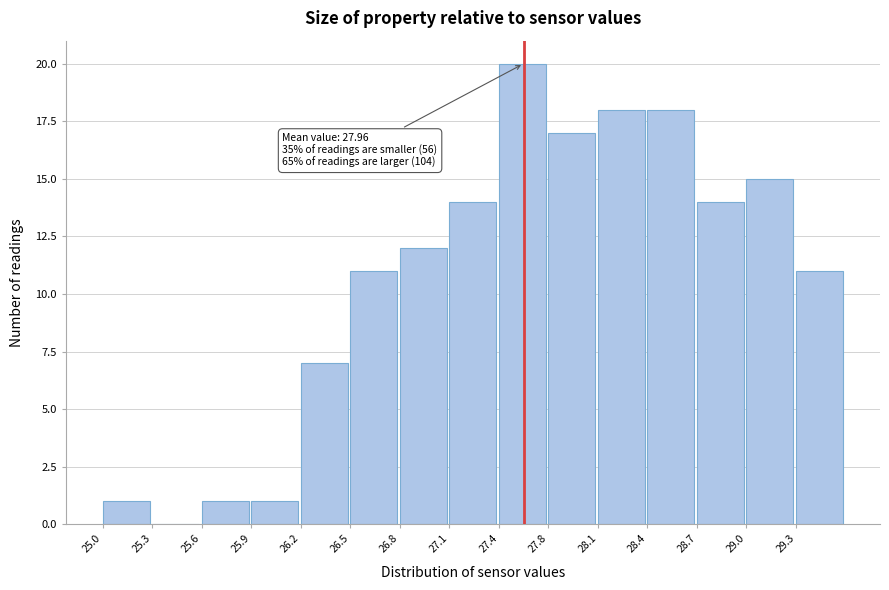

Which range on the x-axis has the tallest bar?

27.45 to 27.75